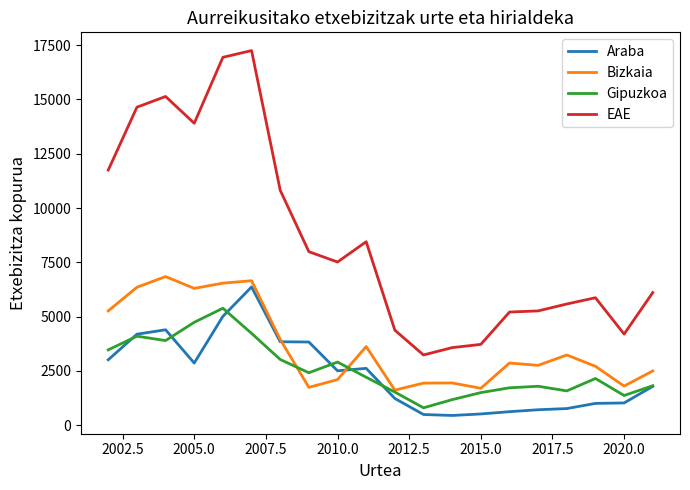

Which series has the widest spread of values?

EAE